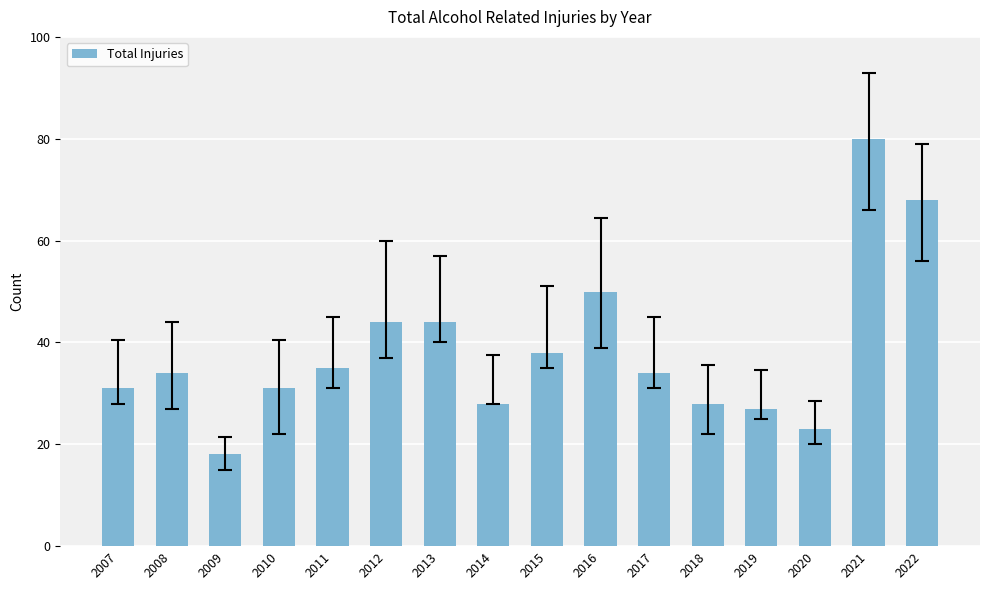

The chart shows a value of 46 at 2014. True or false?

False